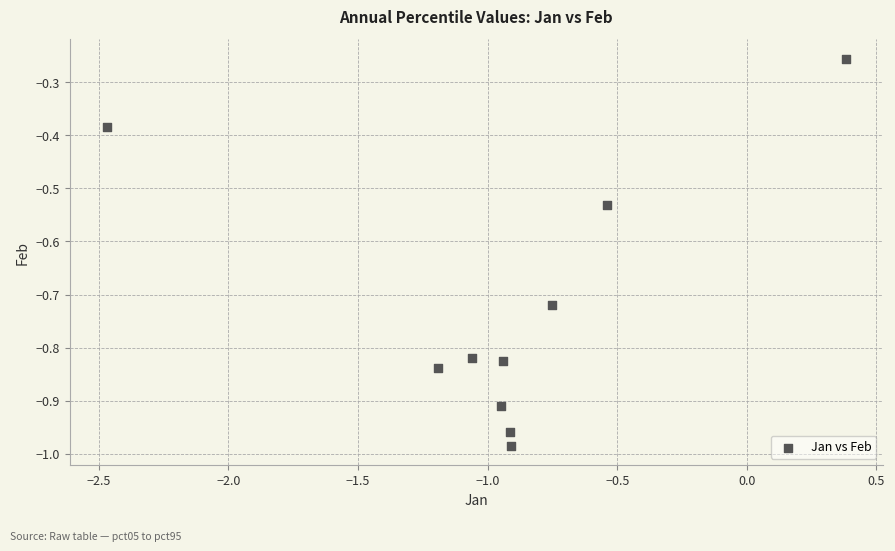

What is the range of Y values (max minus min)?

0.7